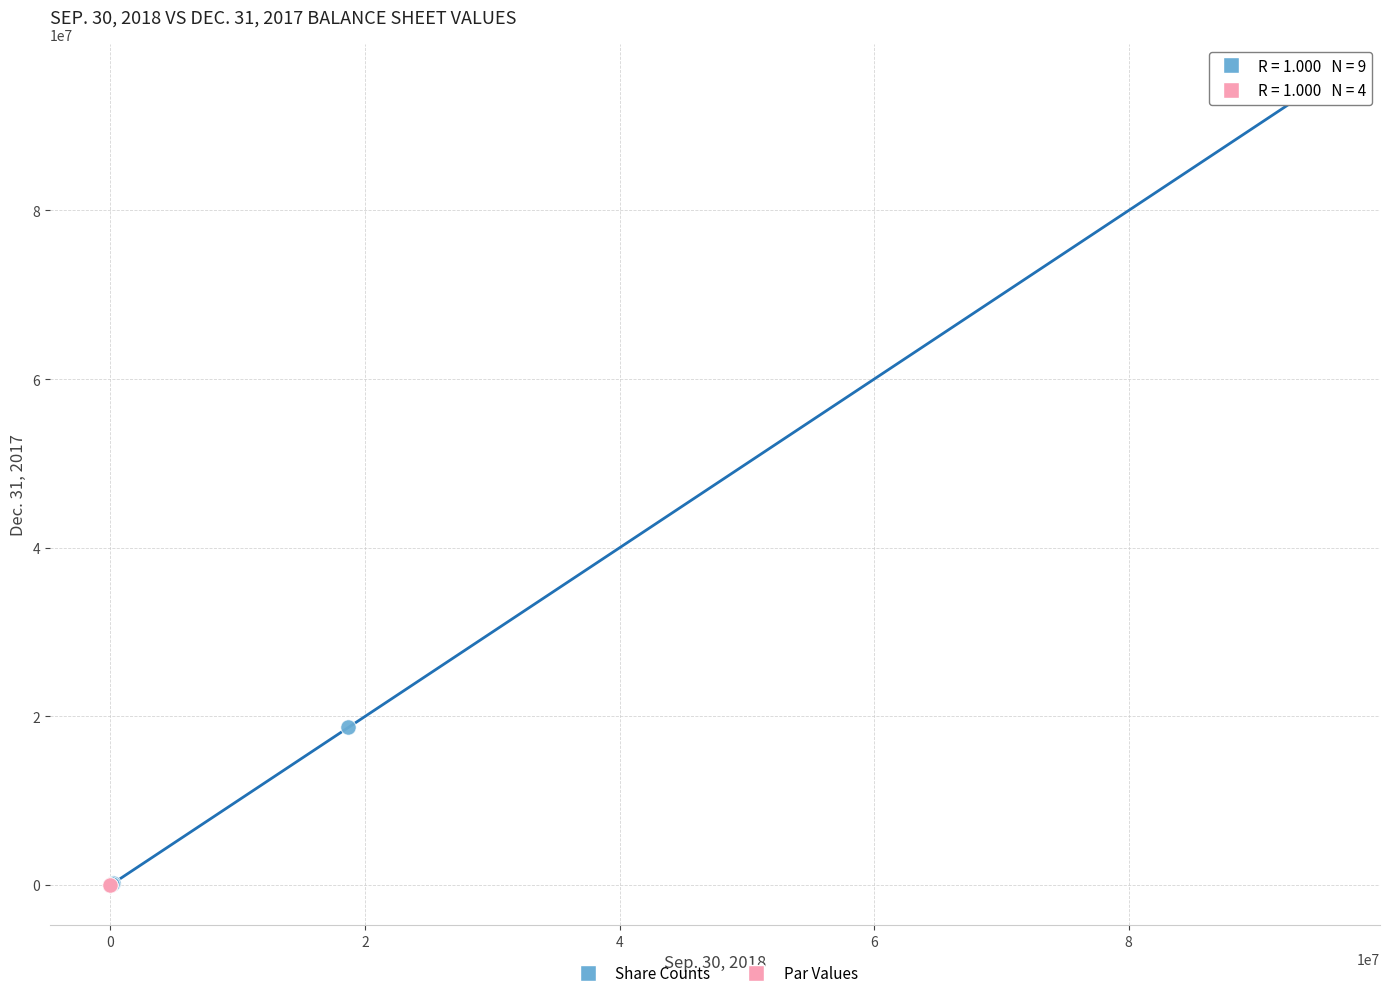

Which series has the widest spread of Y values?

Share Counts